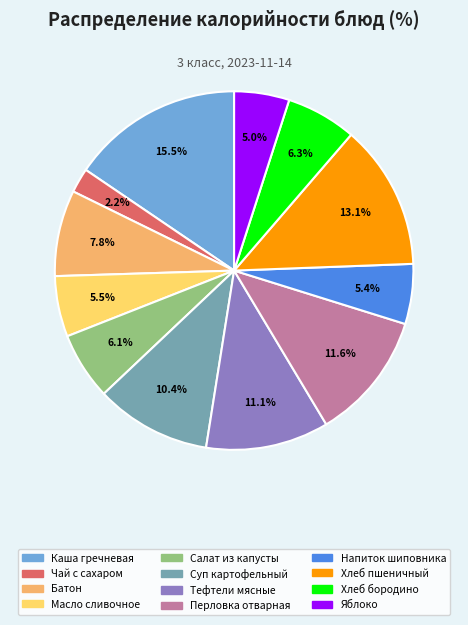

Combined, what portion of the pie is Яблоко and Напиток шиповника?

10.4%